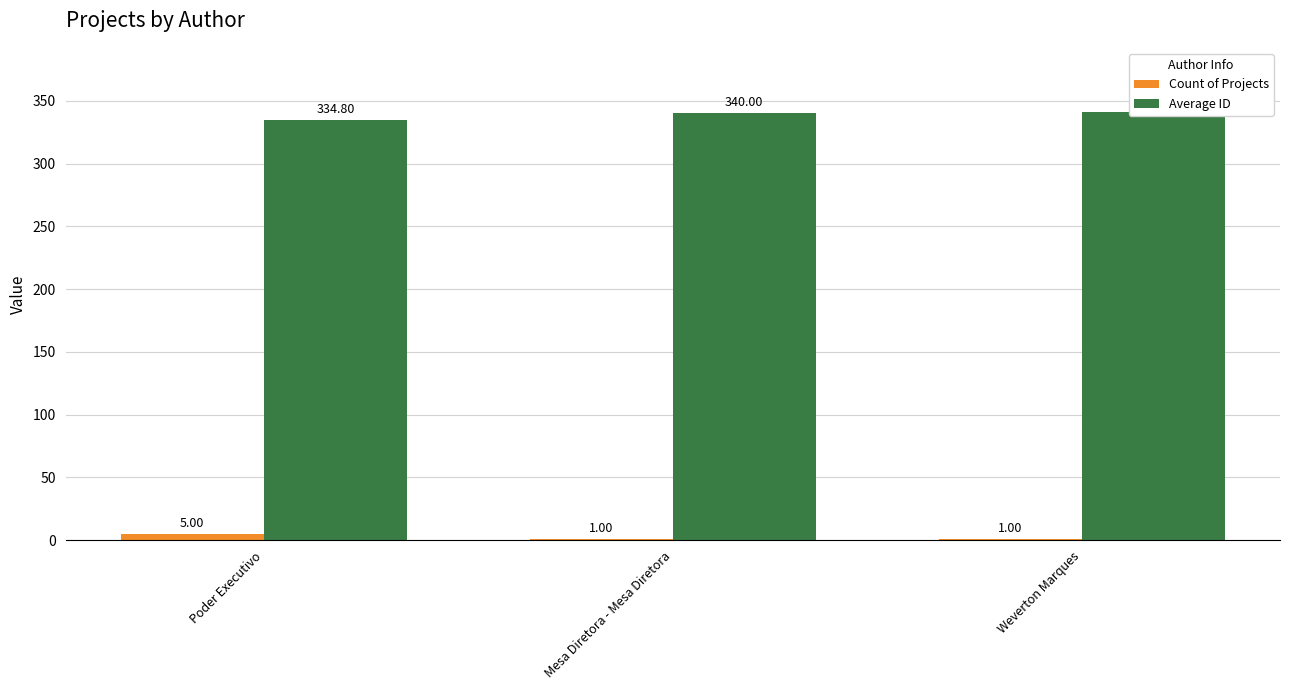

What are all the series names shown in the legend?

Count of Projects, Average ID